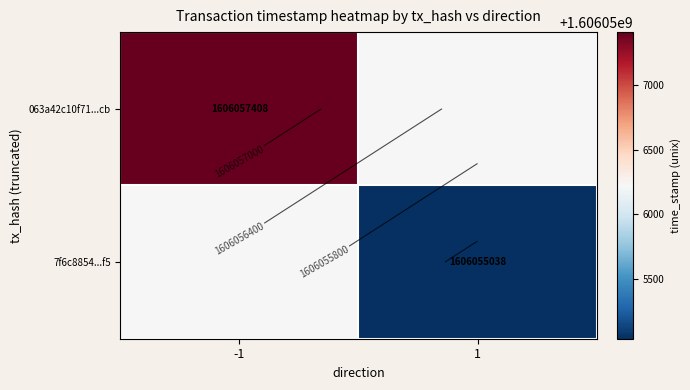

At -1, list the series in order from largest to smallest.

063a42c10f71...cb, 7f6c8854...f5